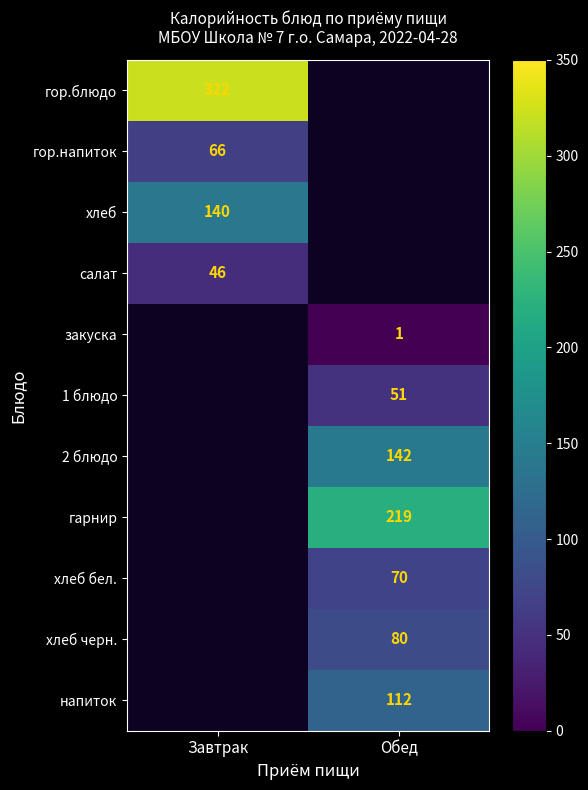

The value of 1 блюдо at Обед is 51. True or false?

True